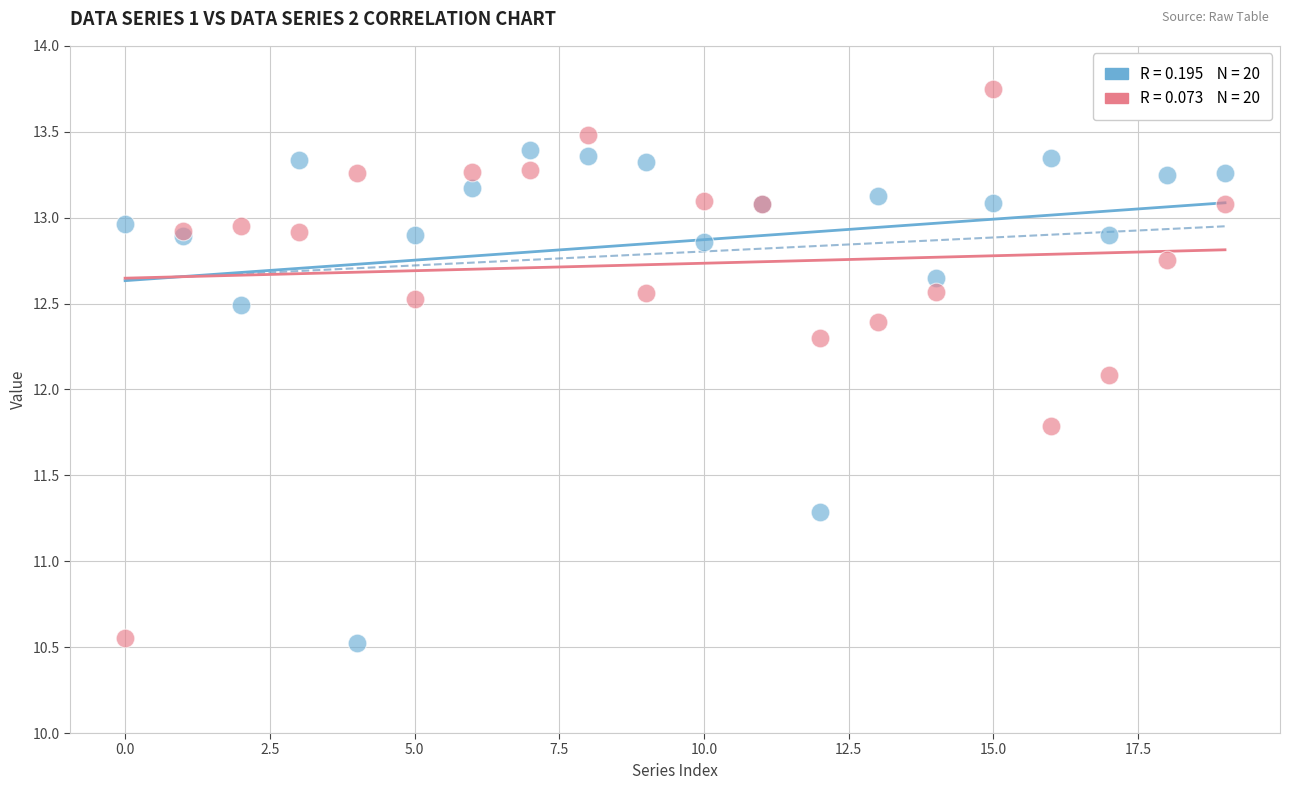

Across all series, what Y value is closest to 12?

12.1